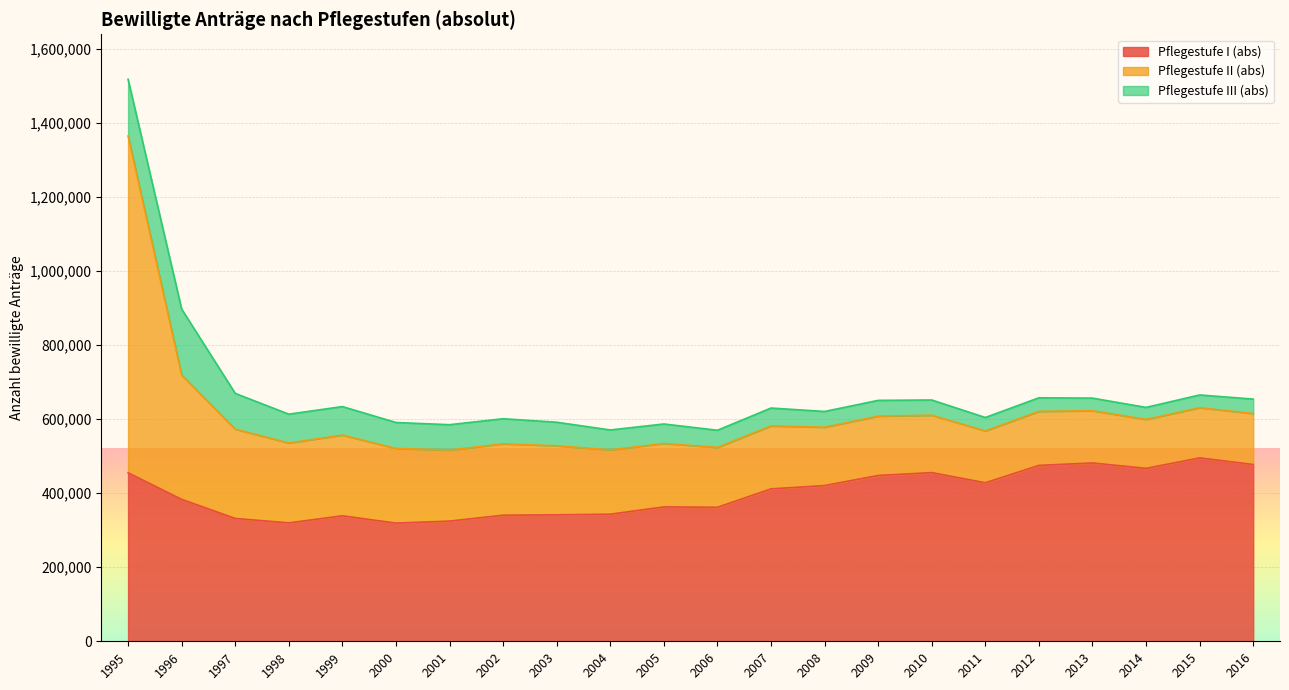

What is the difference between the highest and lowest values at 2003?

278164